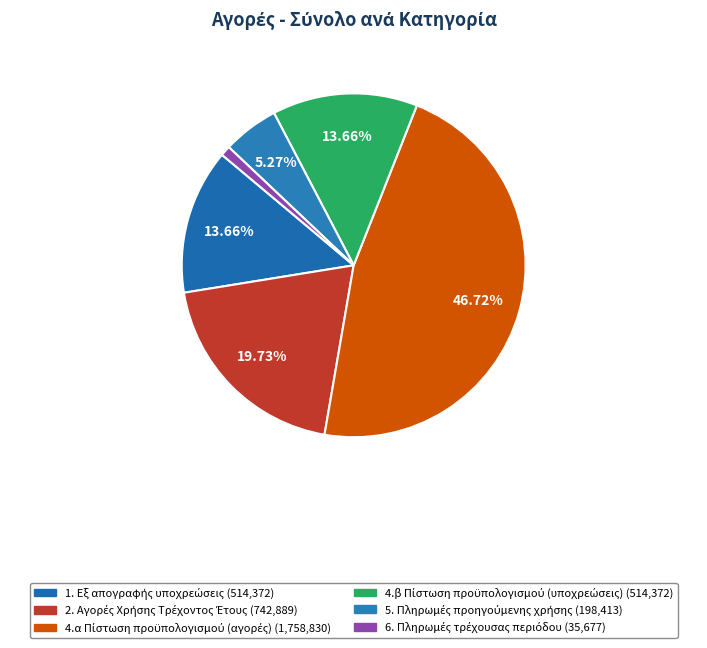

What percentage is the 5. Πληρωμές προηγούμενης χρήσης slice, to the nearest percent?

5%